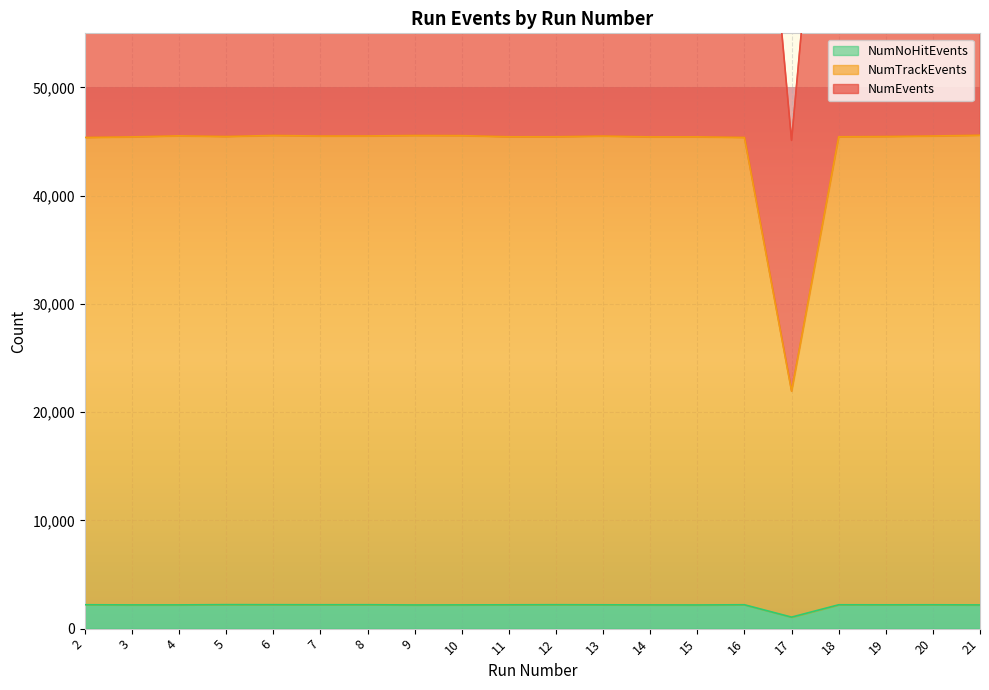

What value does the NumEvents series have at 2, to the nearest 50?

93150